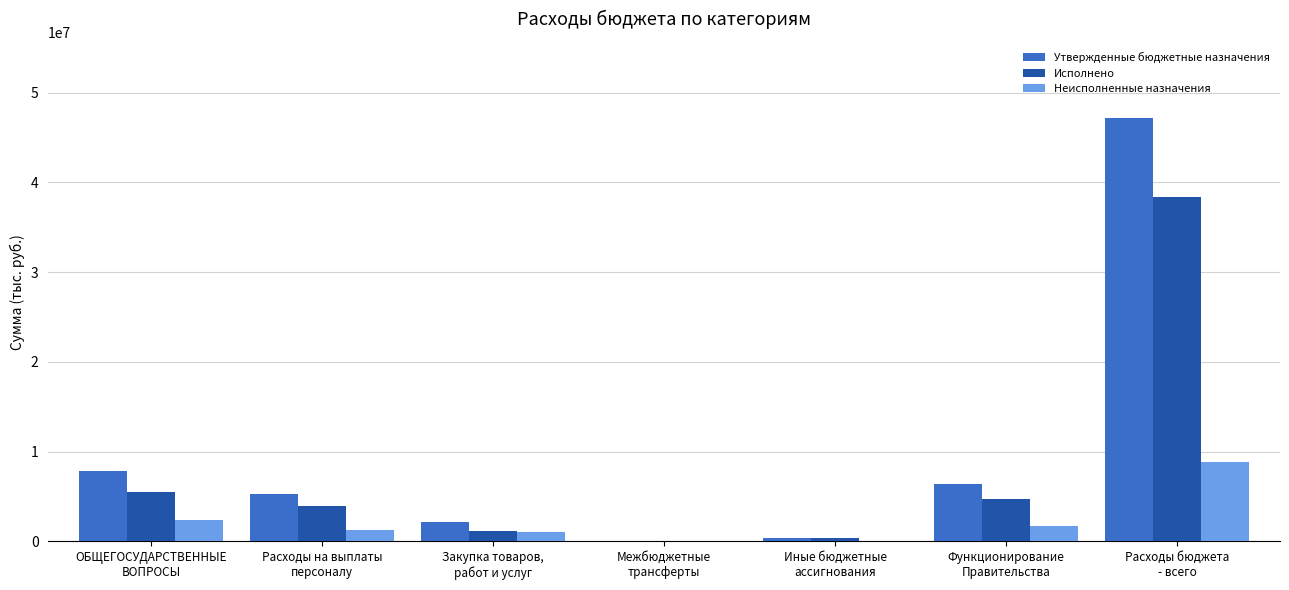

How many values in the Неисполненные назначения series exceed 1322033?

4